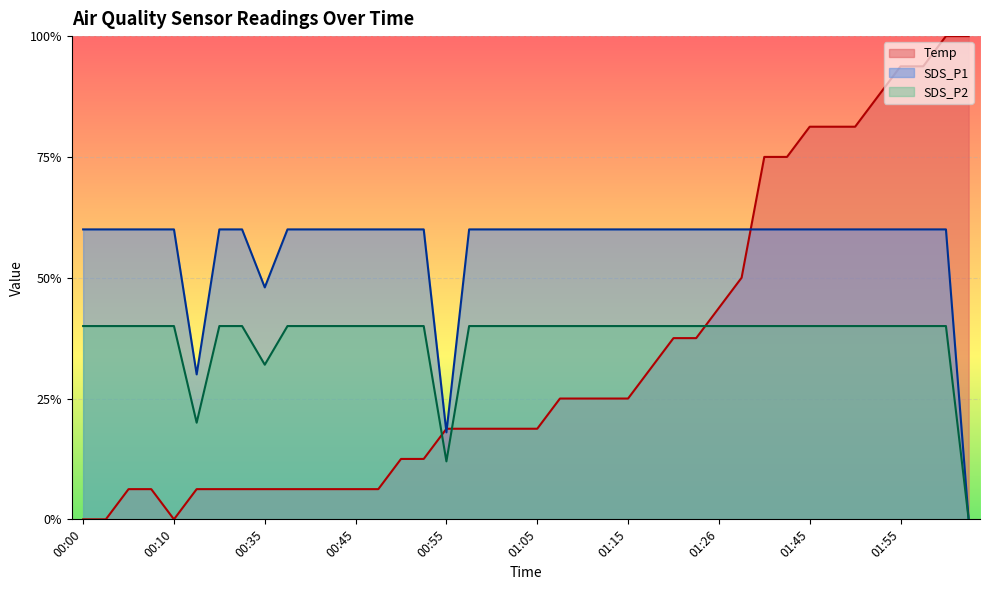

How many lines are shown in the chart?

3